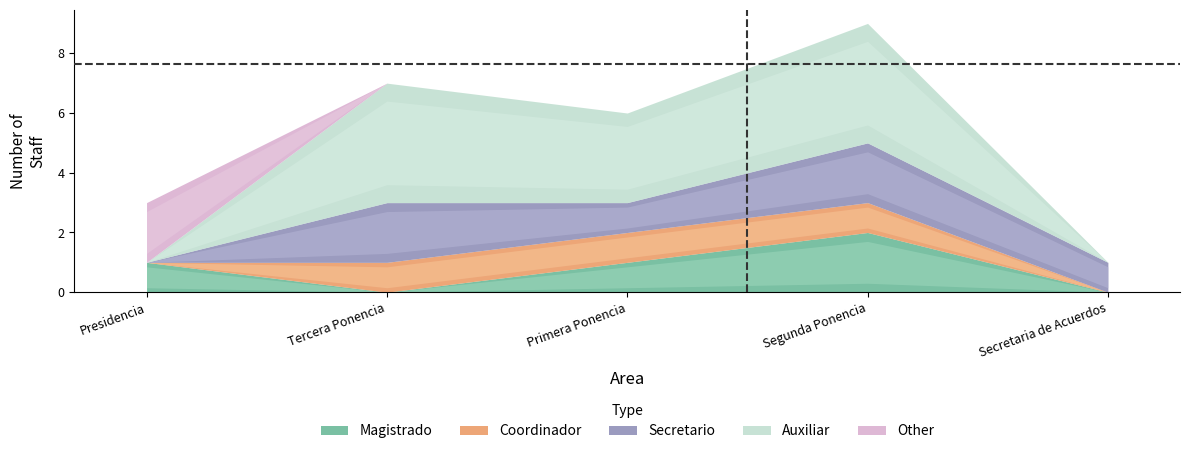

How many lines are shown in the chart?

5